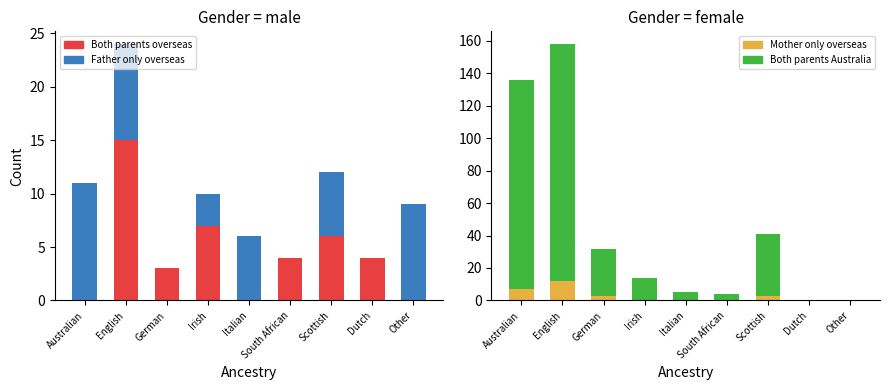

Which series changed the most between Italian and Scottish?

Both parents born in Australia